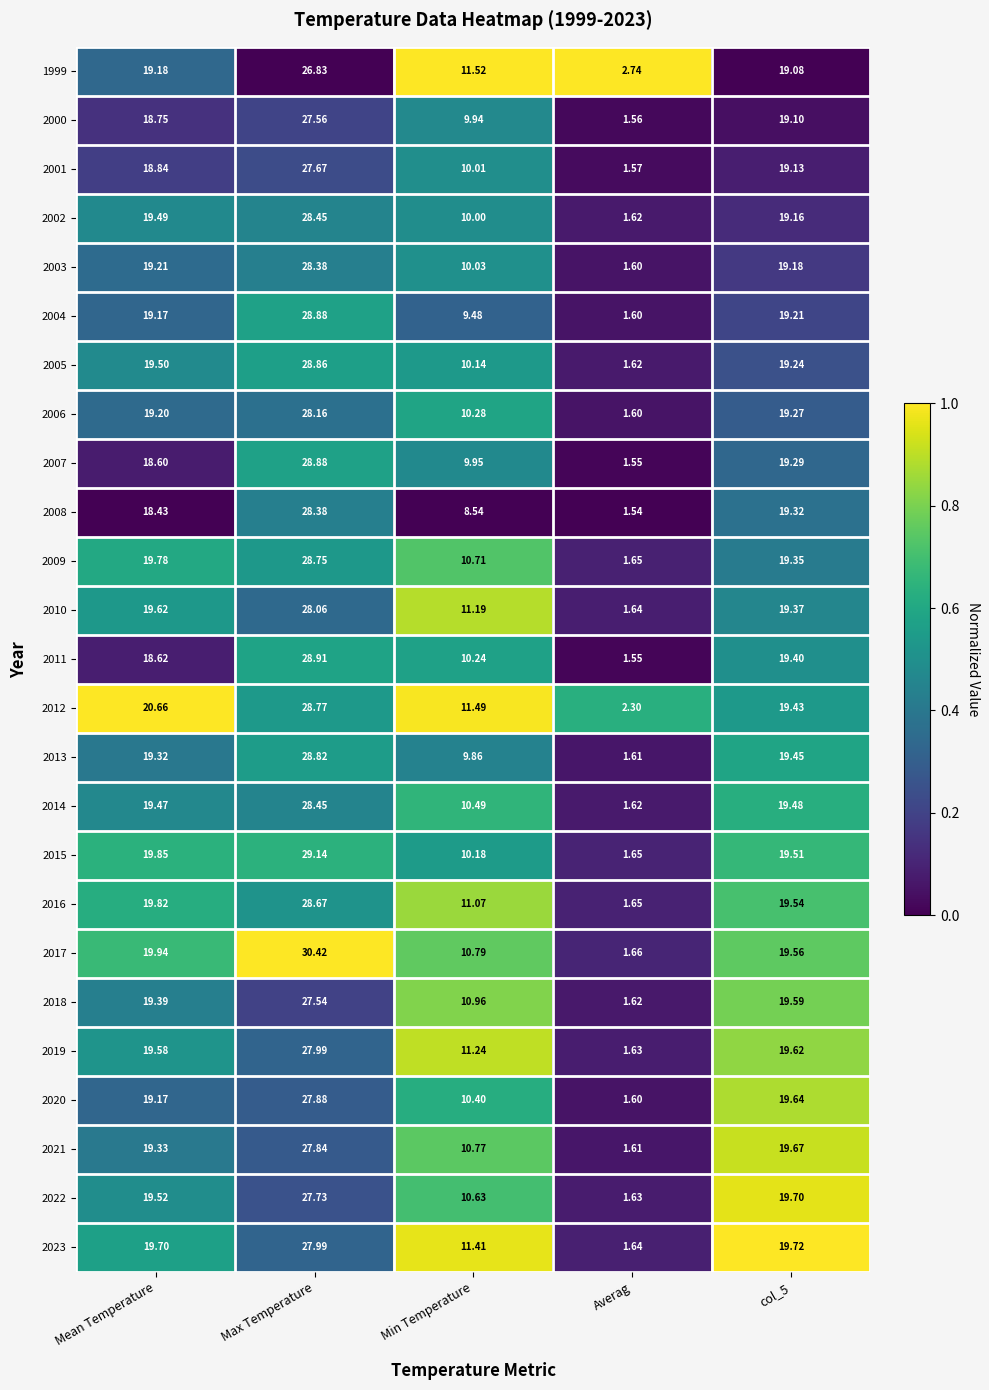

Is the value of 2003 at Min Temperature greater than the value of 2021 at Mean Temperature?

No